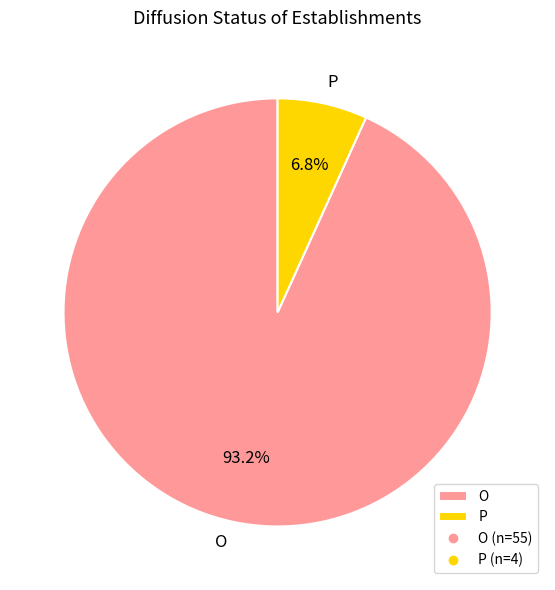

True or false: P accounts for 18% of the total.

False